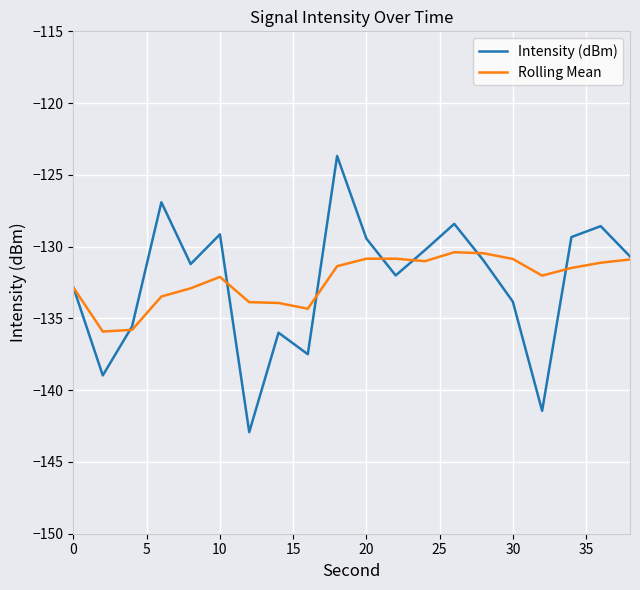

List the series in order of their peak value, highest first.

Intensity (dBm), Rolling Mean